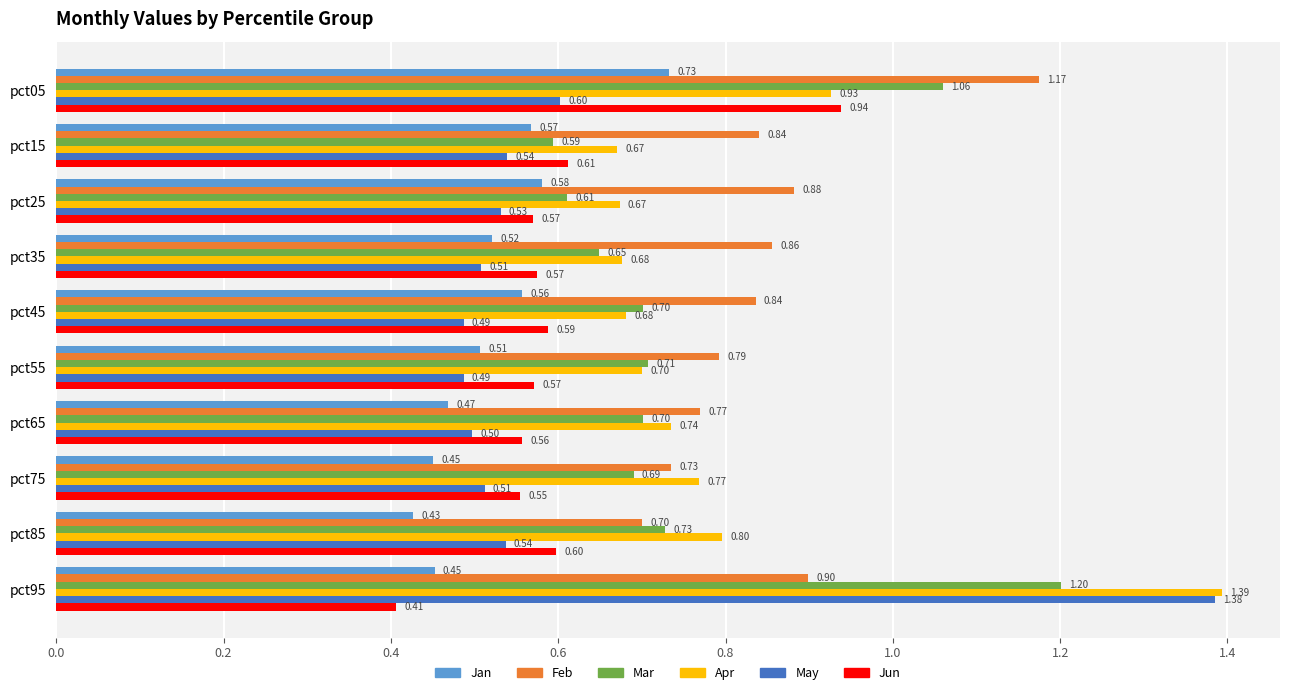

At which category is the sum across all series the highest?

pct95